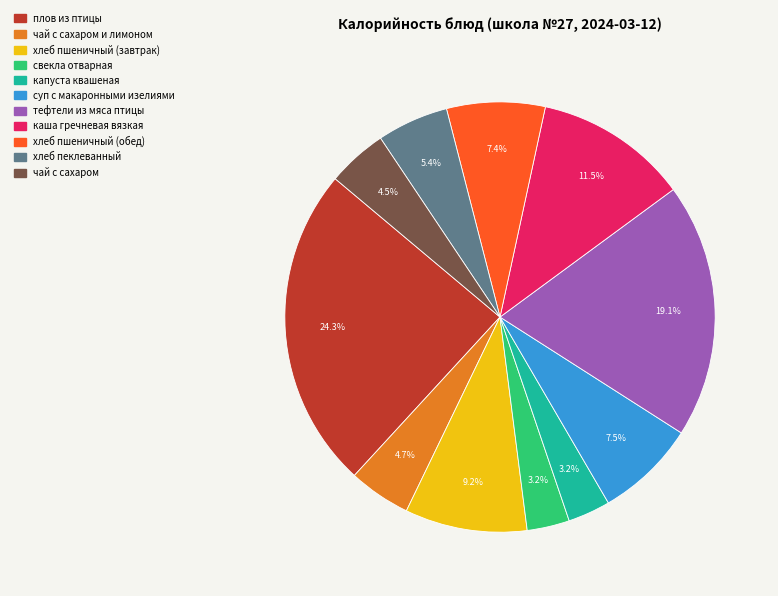

Is there a majority slice in this chart?

No